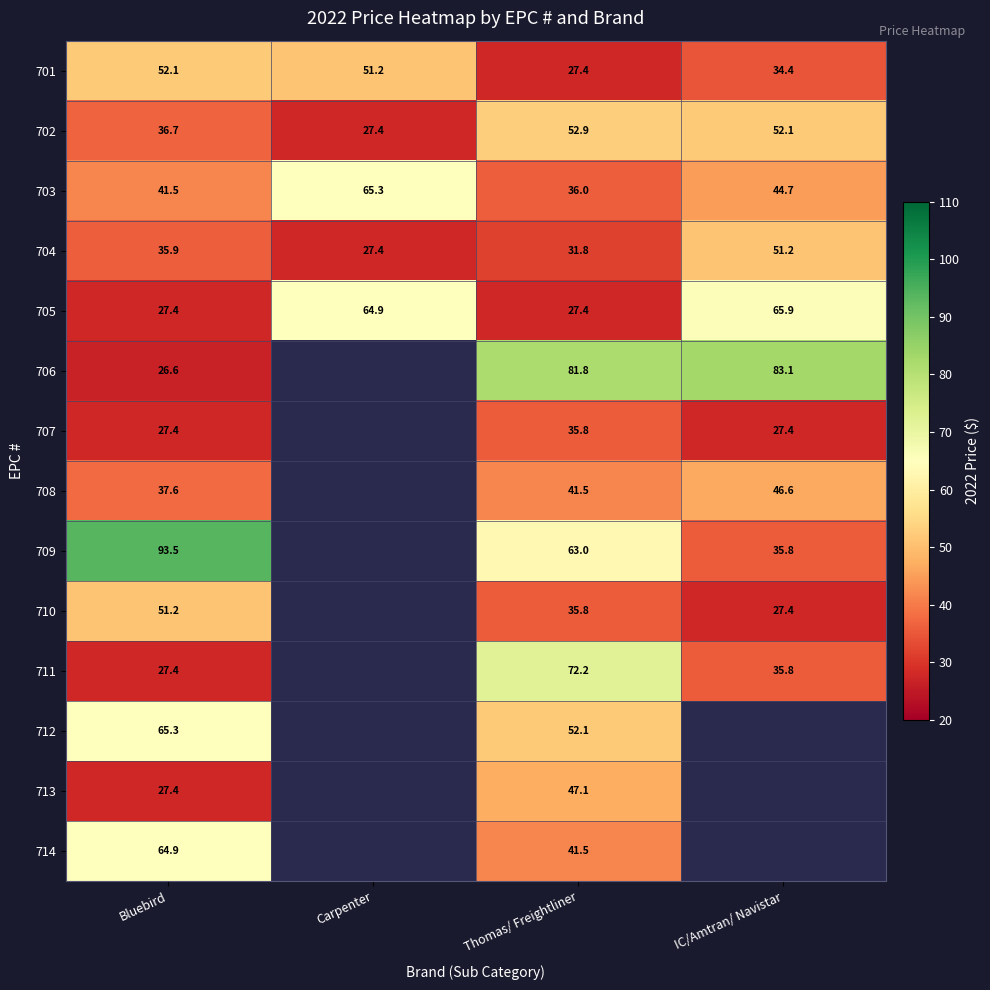

How many values in the 702 series exceed 52?

2